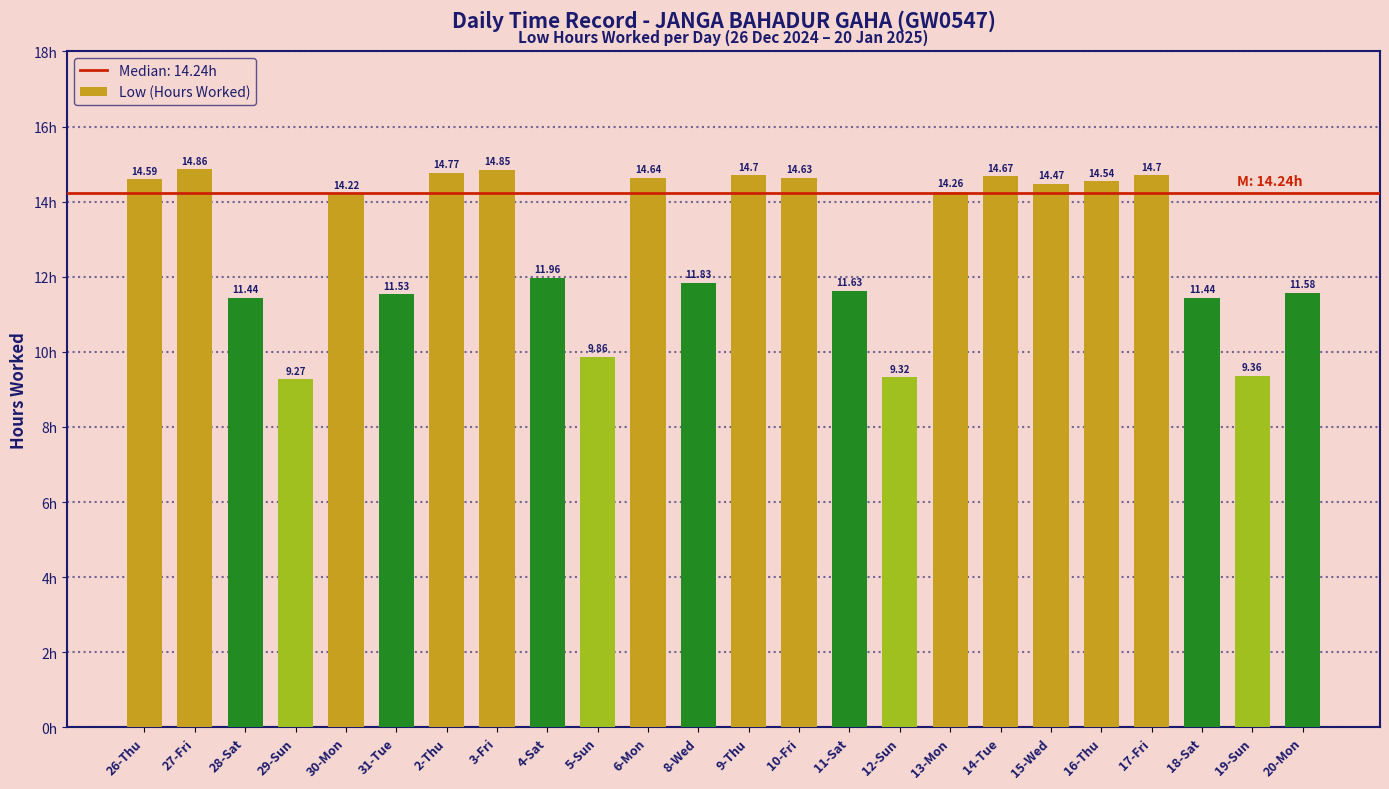

What is the value of the 11th bar from the left?

14.6